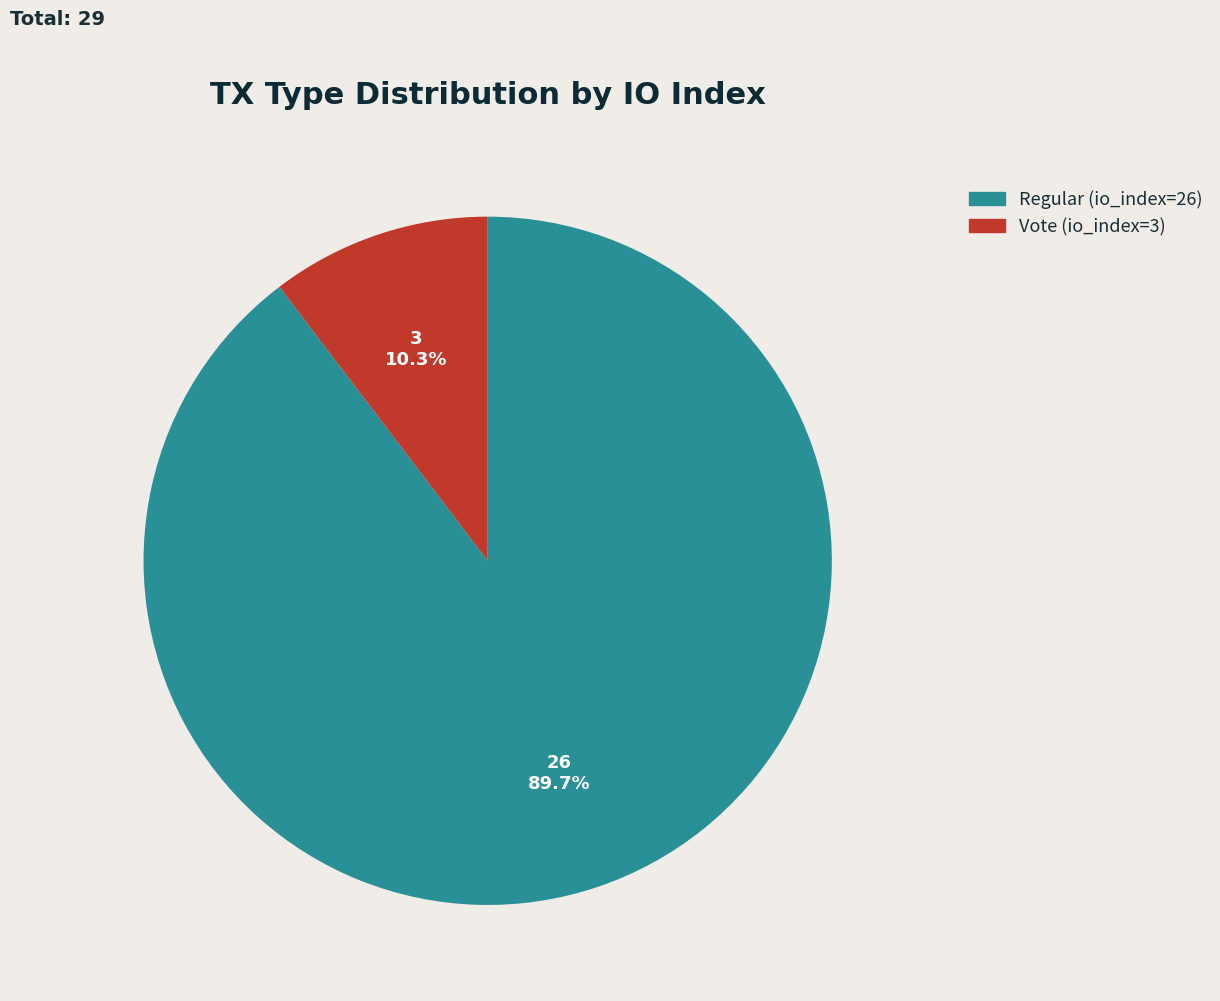

Which has a higher value, Regular (io_index=26) or Vote (io_index=3)?

Regular (io_index=26)